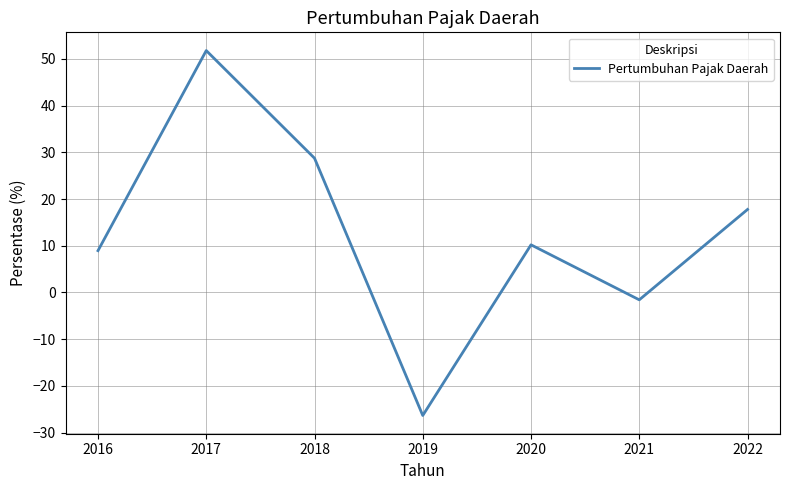

Where does the data first go above 10?

2017